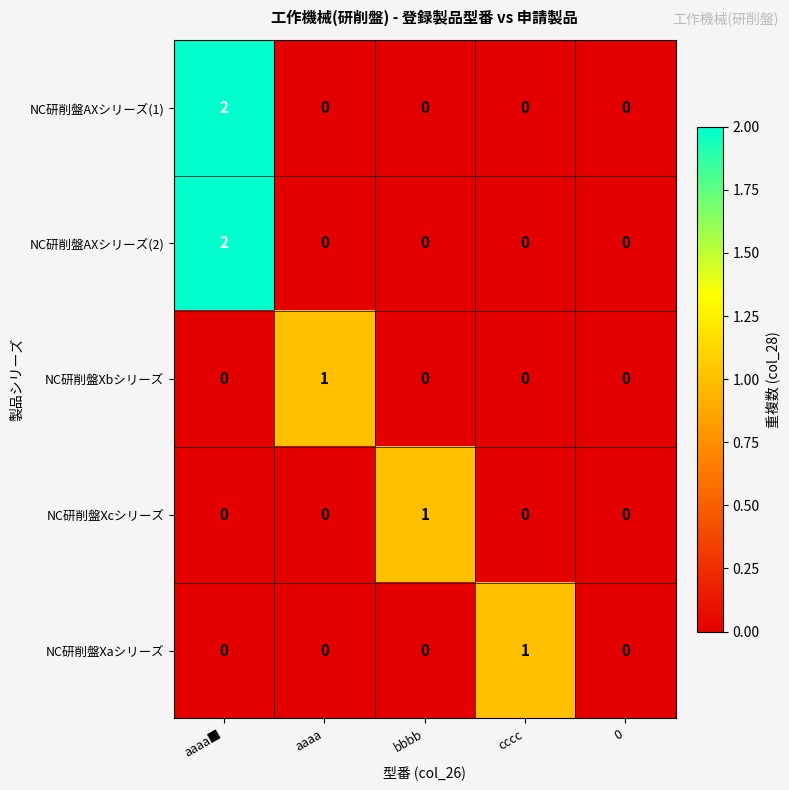

The NC研削盤Xcシリーズ series shows 0 at aaaa■. True or false?

True